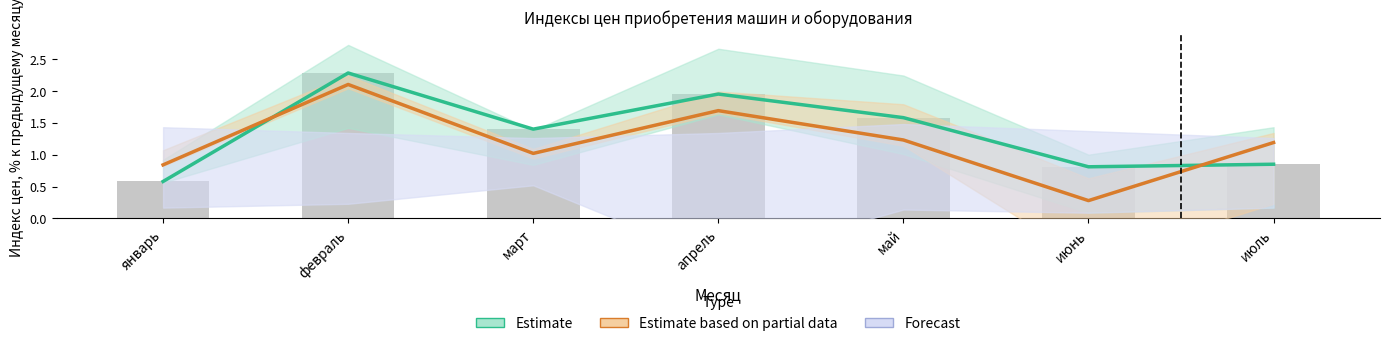

Between январь and февраль, which series saw the biggest shift?

Estimate